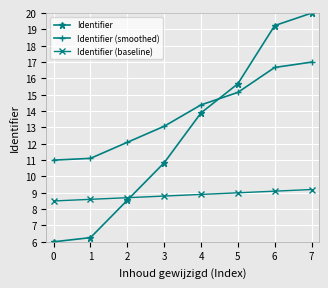

What is the smallest value displayed?

6.0